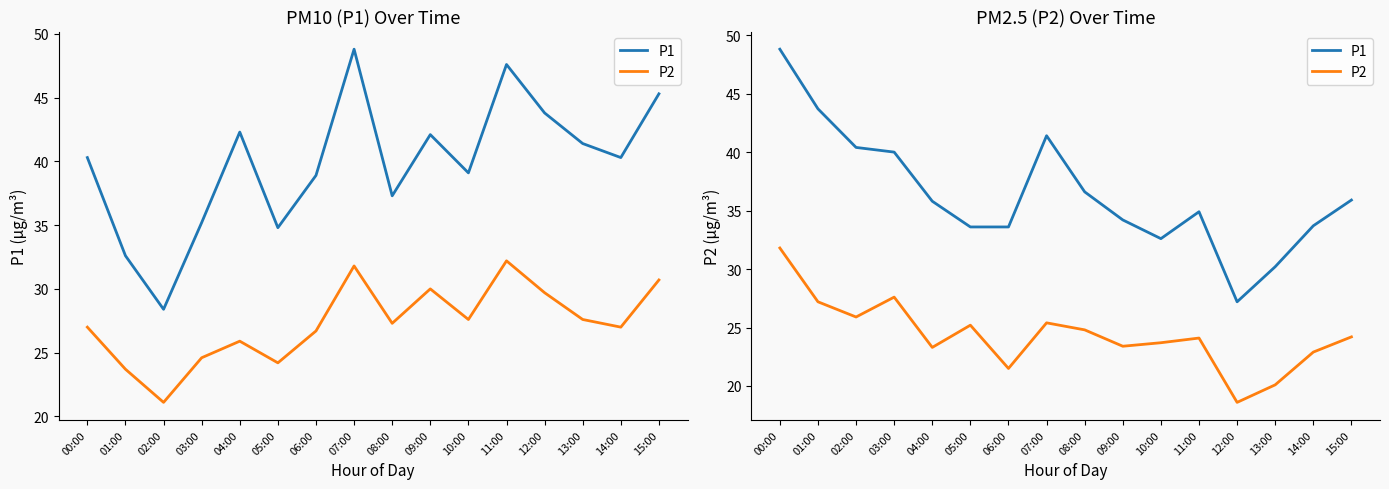

How many values in the P1 series exceed 35?

8